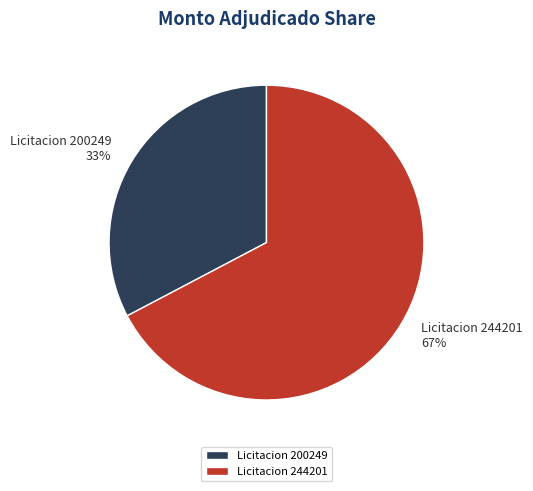

What is the ratio of the value at Licitacion 200249 to the value at Licitacion 244201?

0.5